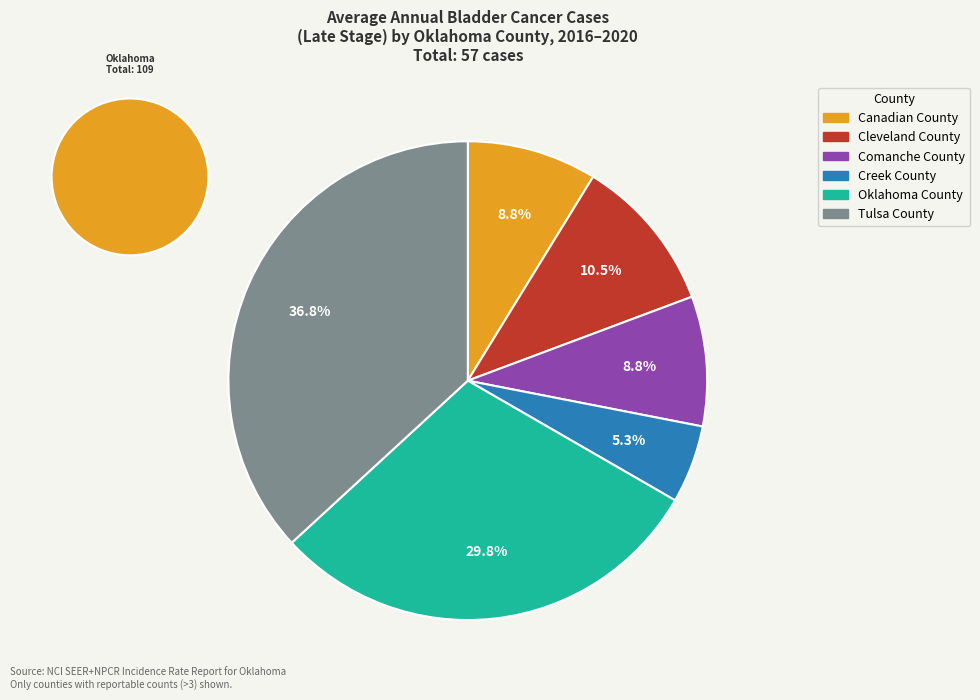

Rank the categories by value from lowest to highest.

Creek County, Canadian County, Comanche County, Cleveland County, Oklahoma County, Tulsa County